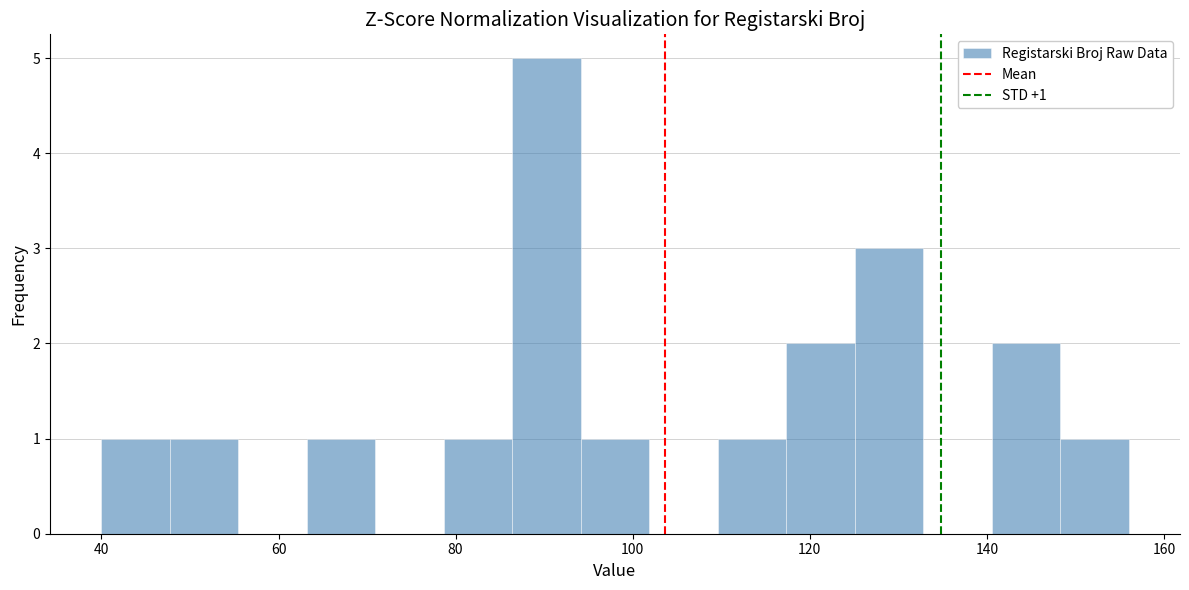

Read against the x-axis, roughly where is the centre of the tallest bar?

90